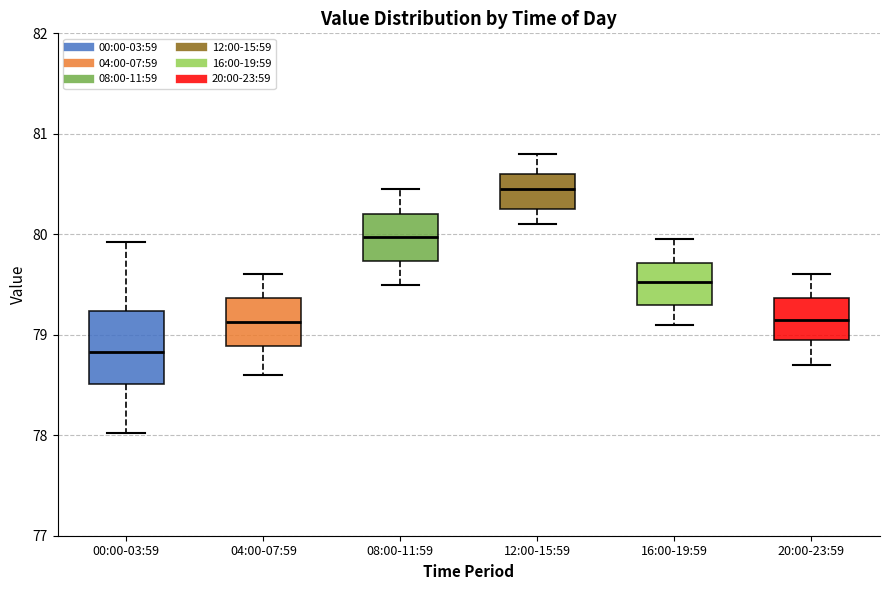

Reading left to right, transcribe this box plot: for each box, give where its median line is, the range the box spans, and where its two whiskers end, as read against the y-axis. The values are not printed on the chart, so give them approximately, as read against the axis.

00:00-03:59: median 78.8, box 78.5 to 79.2, whiskers 78.0 to 79.9
04:00-07:59: median 79.1, box 78.9 to 79.4, whiskers 78.6 to 79.6
08:00-11:59: median 80.0, box 79.7 to 80.2, whiskers 79.5 to 80.5
12:00-15:59: median 80.5, box 80.3 to 80.6, whiskers 80.1 to 80.8
16:00-19:59: median 79.5, box 79.3 to 79.7, whiskers 79.1 to 80.0
20:00-23:59: median 79.2, box 79.0 to 79.4, whiskers 78.7 to 79.6